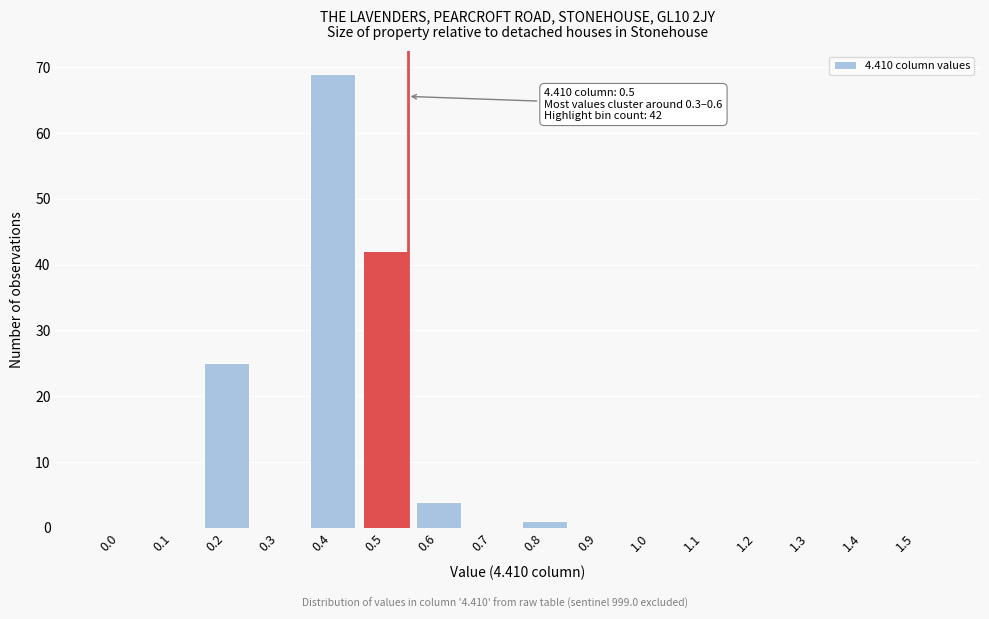

Reading left to right, extract all data points from this chart.

0.0=0	0.1=0	0.2=25	0.3=0	0.4=69	0.5=42	0.6=4	0.7=0	0.8=1	0.9=0	1.0=0	1.1=0	1.2=0	1.3=0	1.4=0	1.5=0